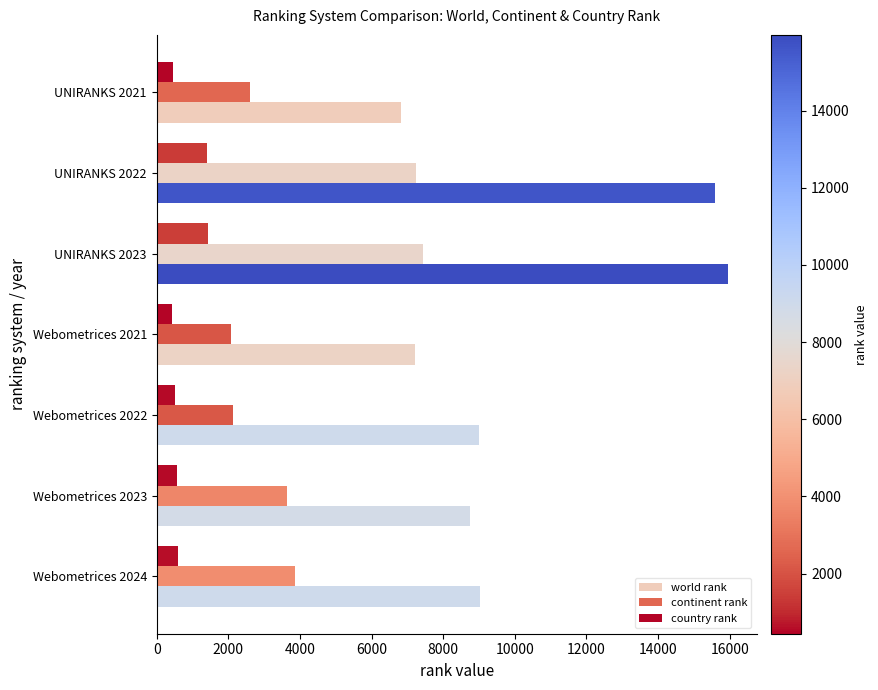

What is the difference between the second highest and minimum values in the continent rank series?

5163